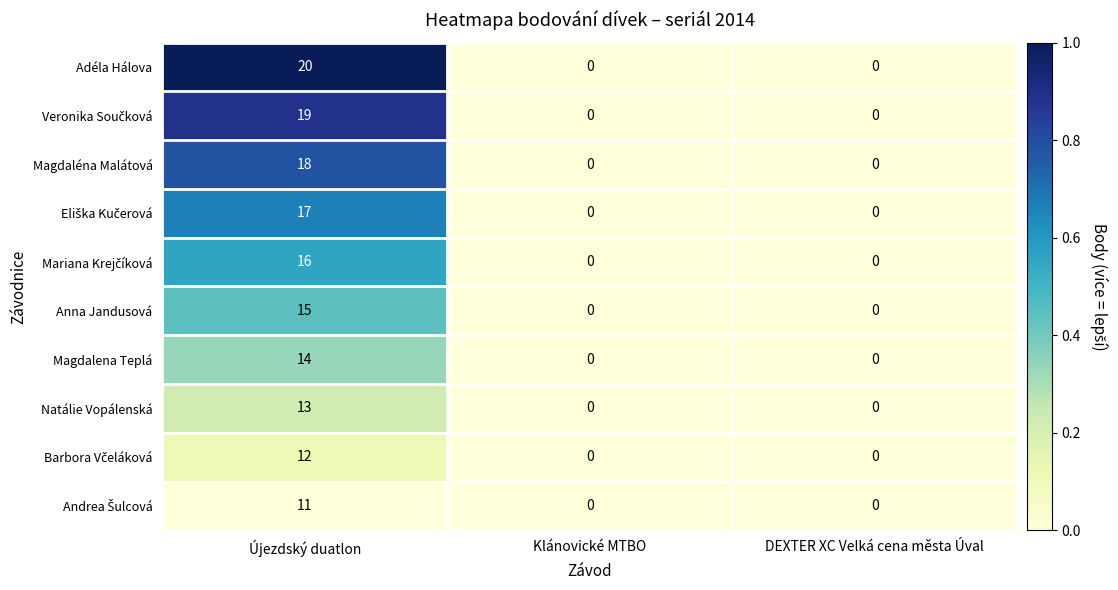

Which series has the widest spread of values?

Adéla Hálova